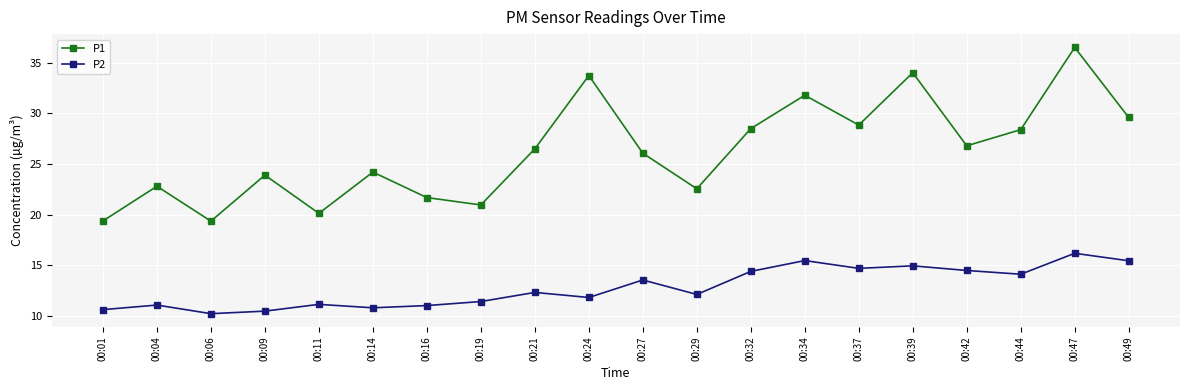

Which series changed the most between 00:04 and 00:27?

P1